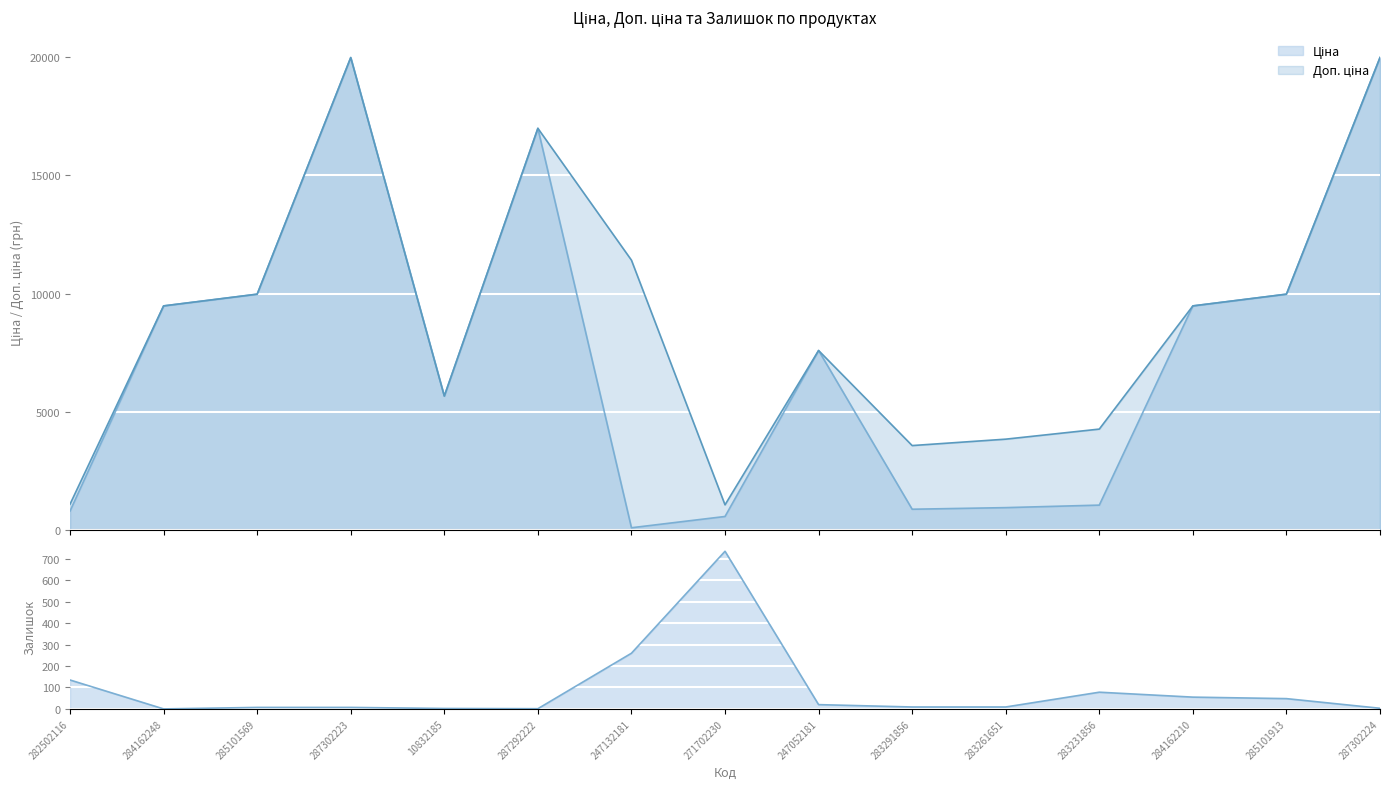

Rank the series at 283291856 from highest to lowest value.

Доп. ціна, Ціна, Залишок